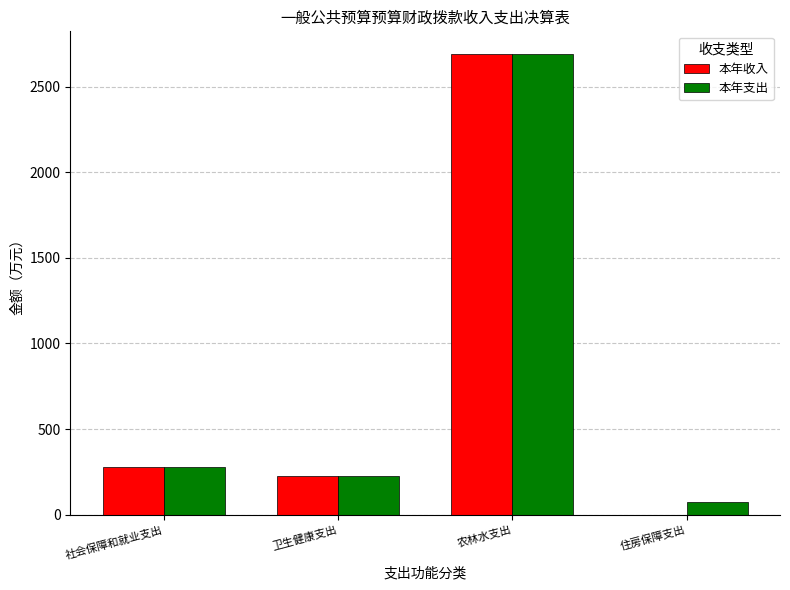

What is the sum of the 本年支出 values at 住房保障支出 and 社会保障和就业支出?

355.7